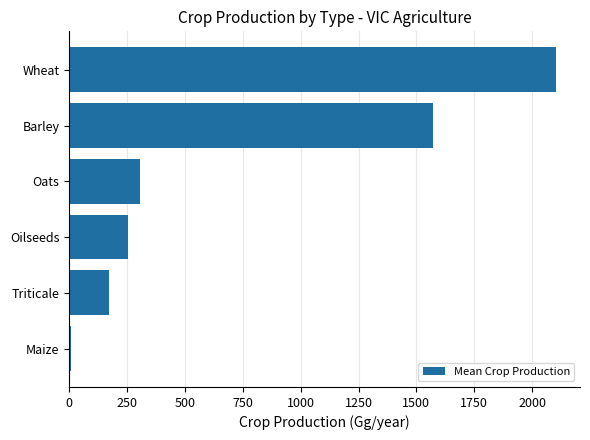

What is the maximum value shown in the chart?

2102.0